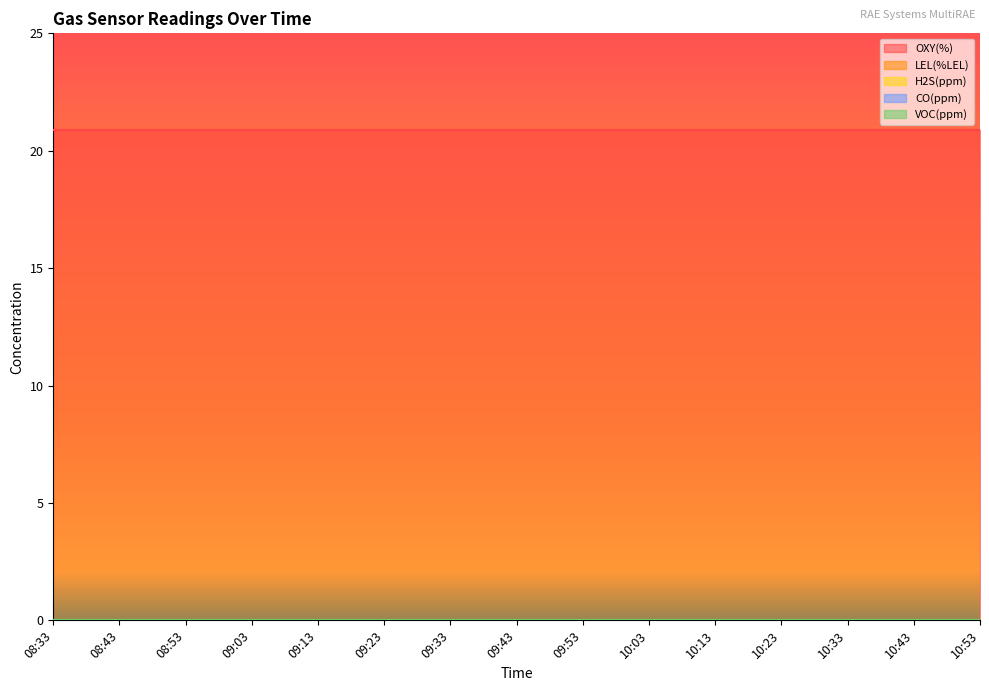

True or false: LEL(%LEL) has more than 2 interior local peaks.

False